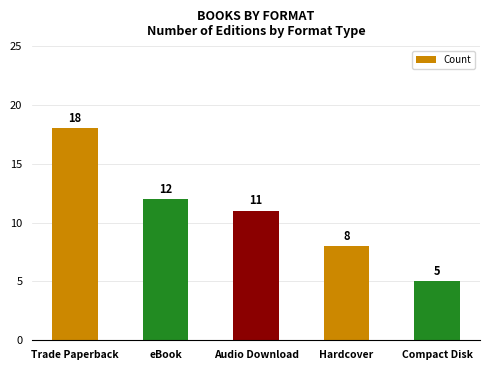

What is the maximum value shown in the chart?

18